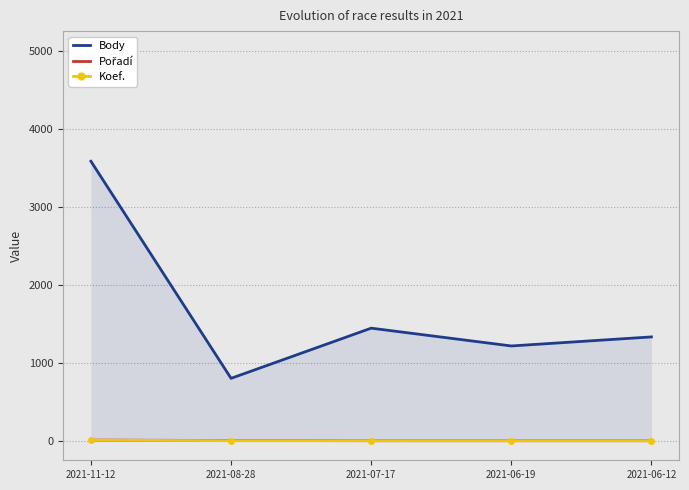

What is the highest value of the Pořadí series?

9